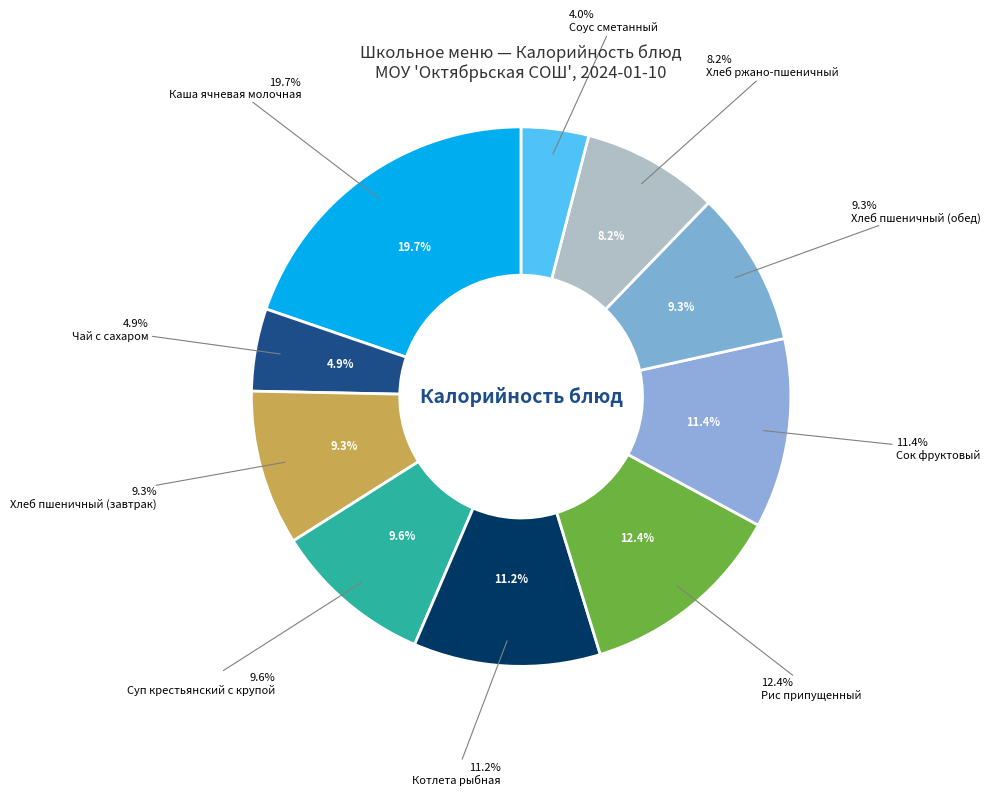

What percentage do Хлеб ржано-пшеничный and Сок фруктовый together represent?

19.6%